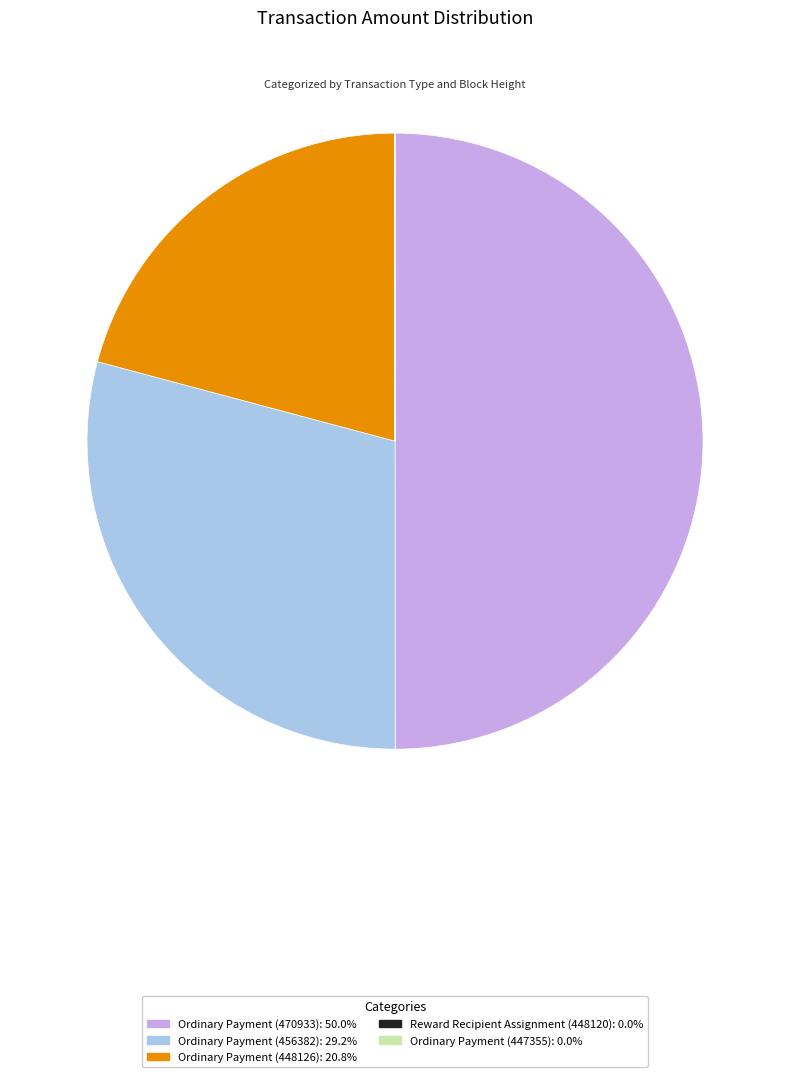

Does Ordinary Payment (448126): 20.8% represent more than half of the total?

No